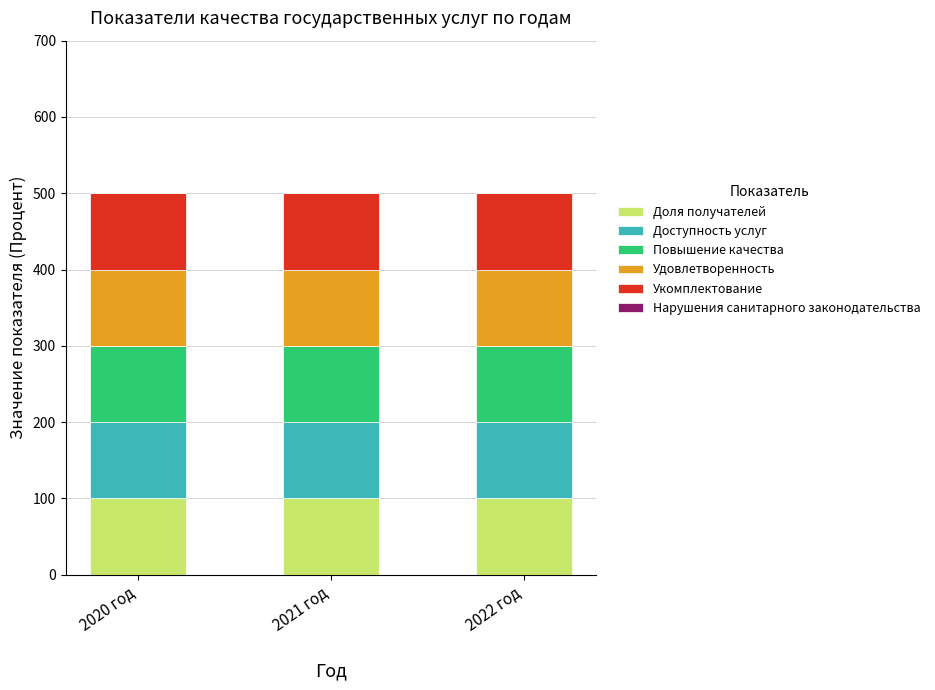

Reading left to right, extract all data points from this chart.

Доля получателей: 100	100	100
Доступность услуг: 100	100	100
Повышение качества: 100	100	100
Удовлетворенность: 100	100	100
Укомплектование: 100	100	100
Нарушения санитарного законодательства: 0	0	0